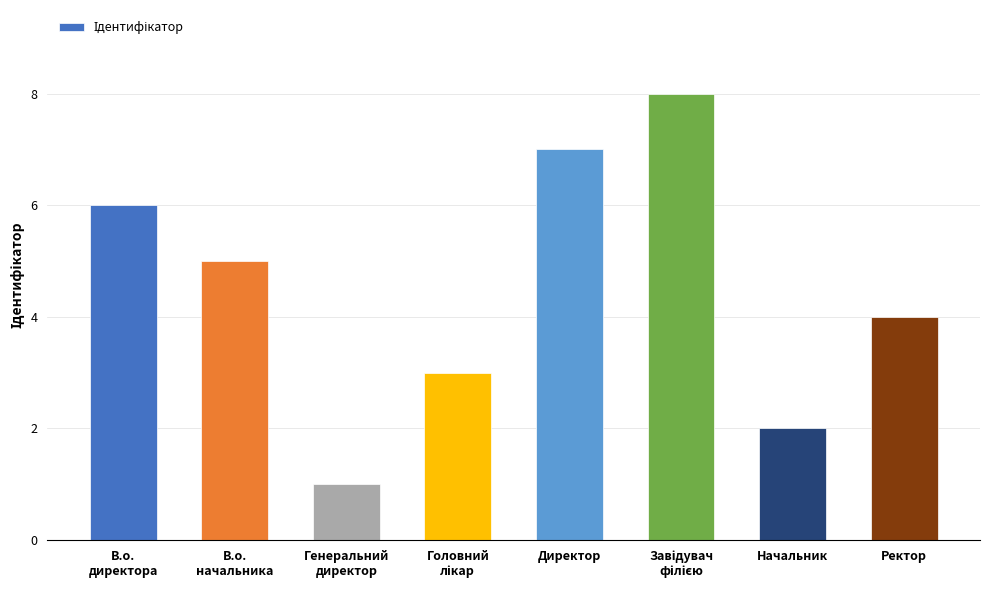

What is the difference between the maximum and minimum values?

7